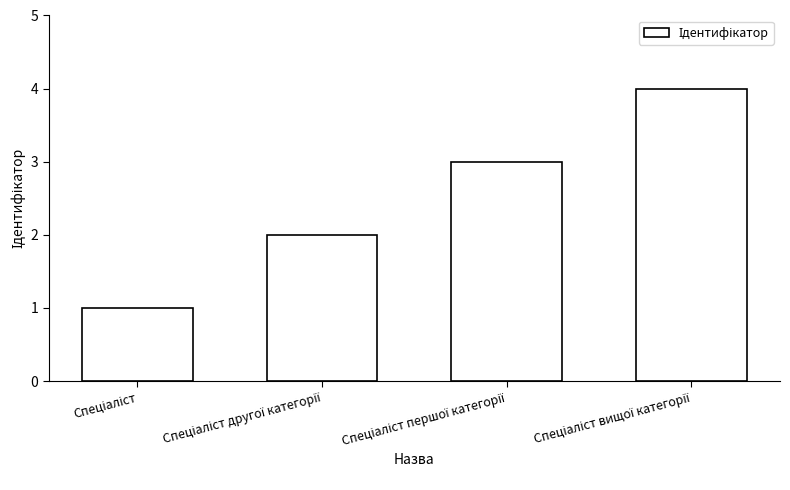

What is the sum of all values?

10